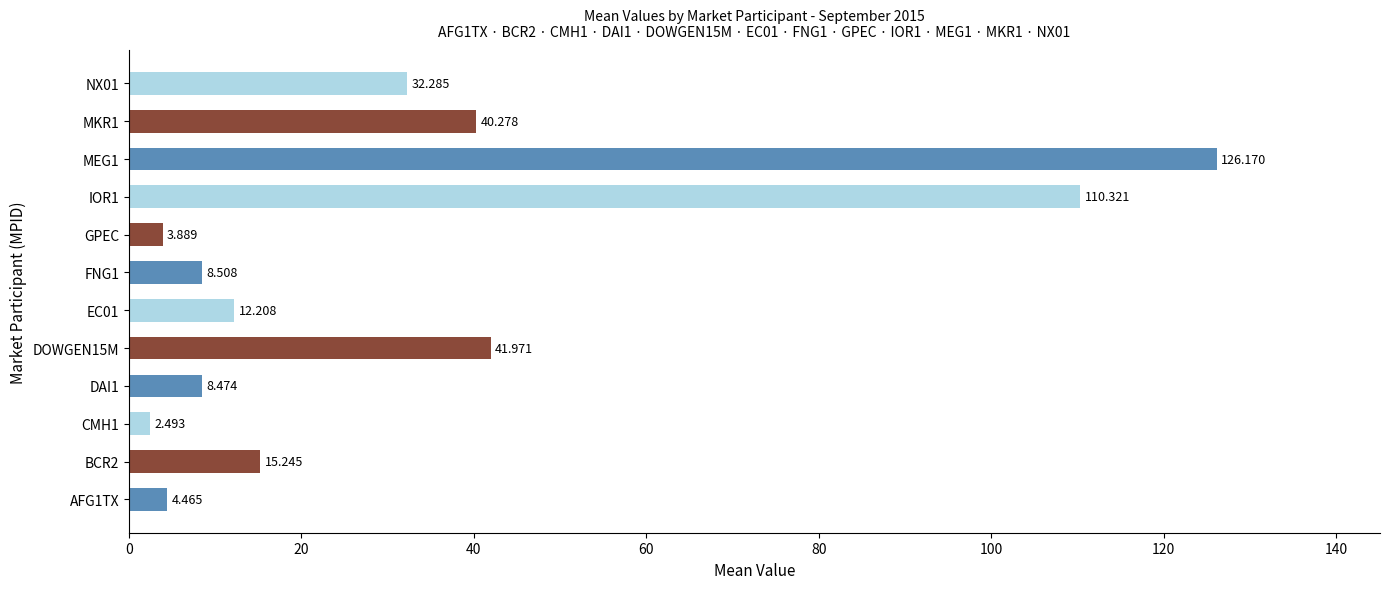

How many values are below 15?

6